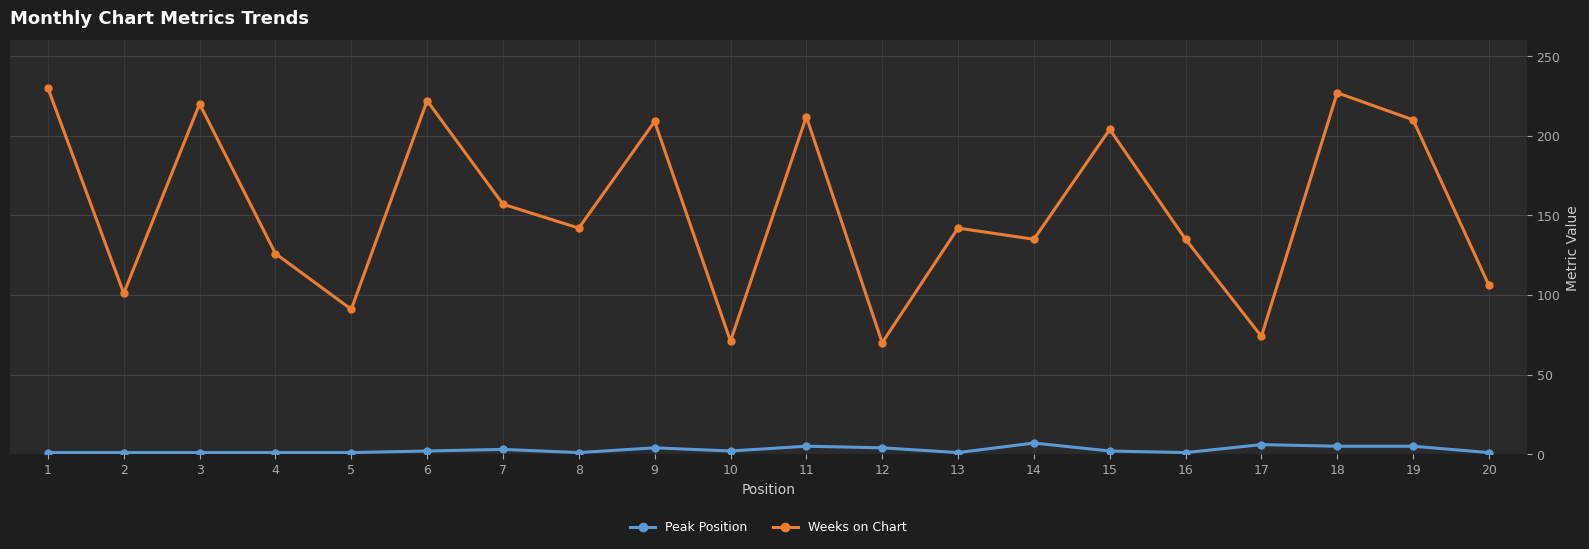

Where is the first local maximum for Weeks on Chart?

3